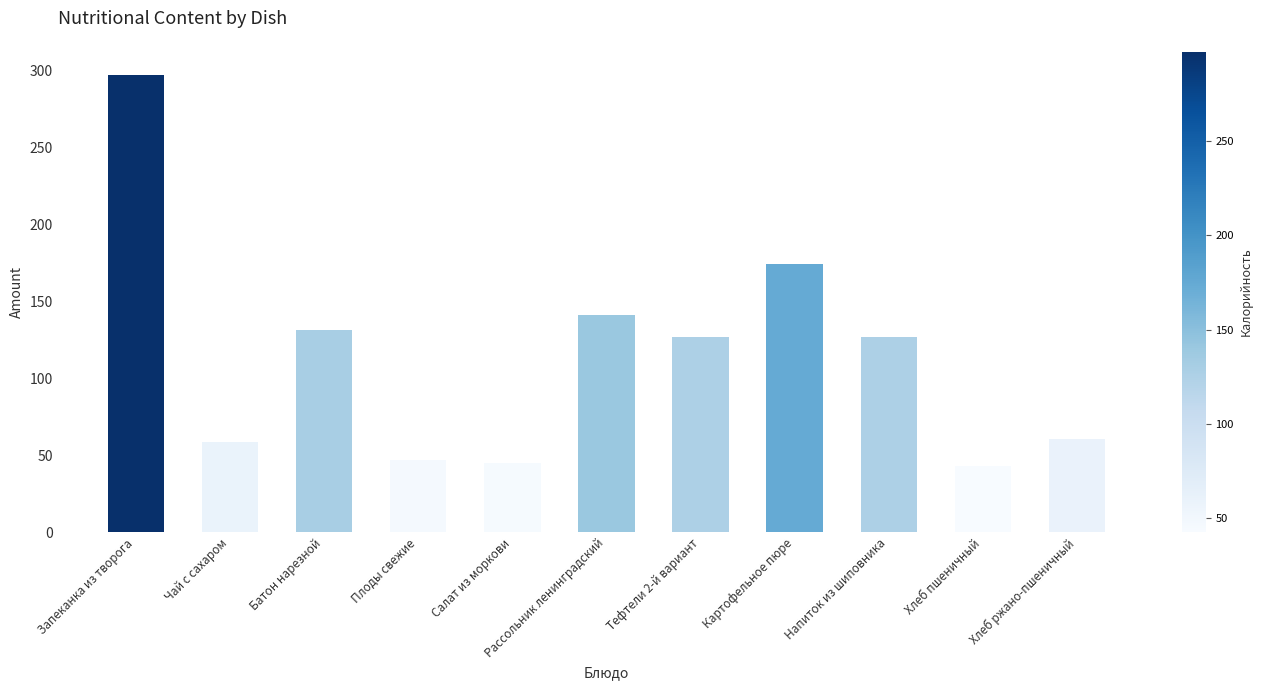

Is it true that the value at Тефтели 2-й вариант is 60.3?

False